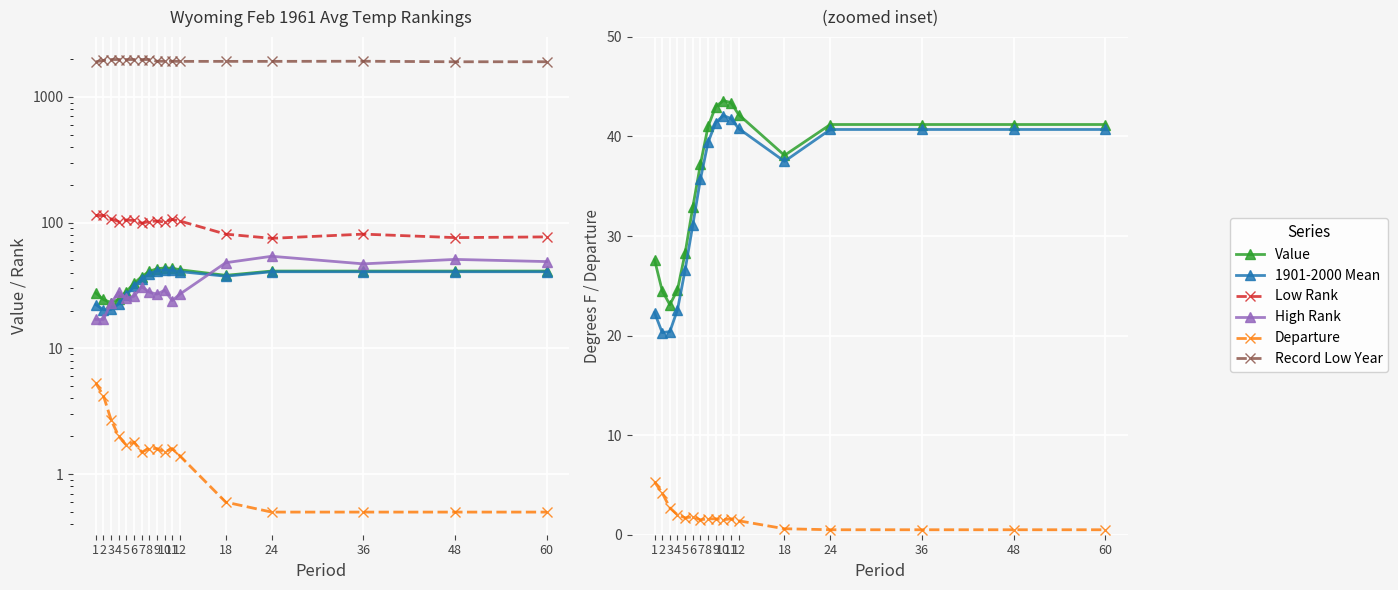

True or false: Departure and Value intersect in this chart.

False